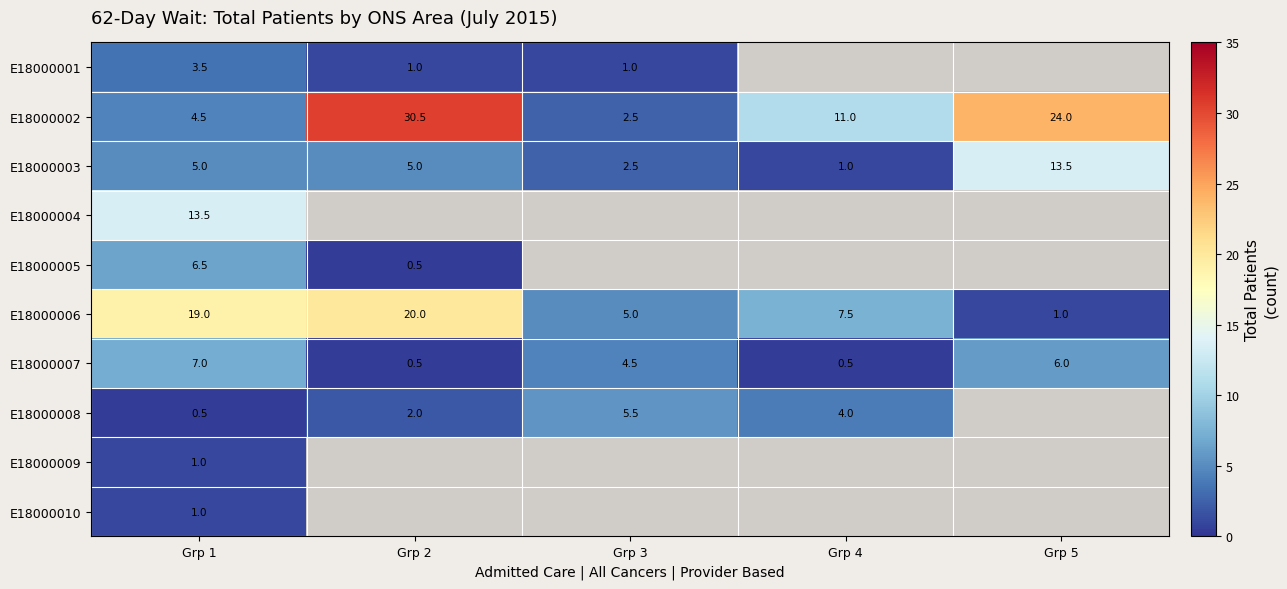

What is the average value of the E18000007 series?

3.7